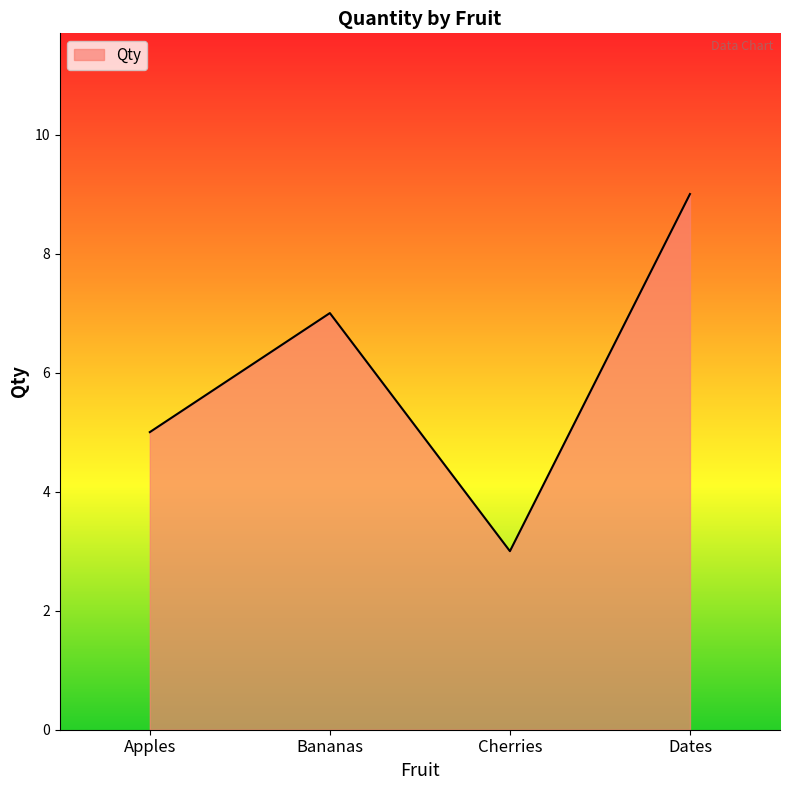

List the labels in order of value, smallest first.

Cherries, Apples, Bananas, Dates